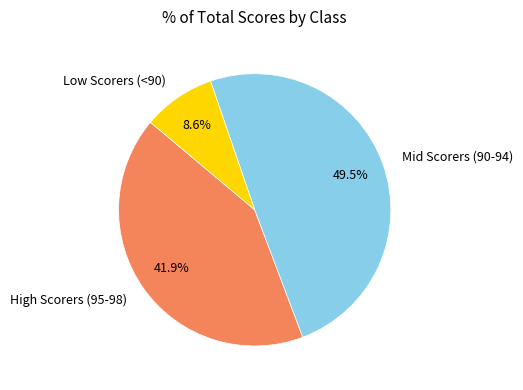

Does any single category account for the majority?

No